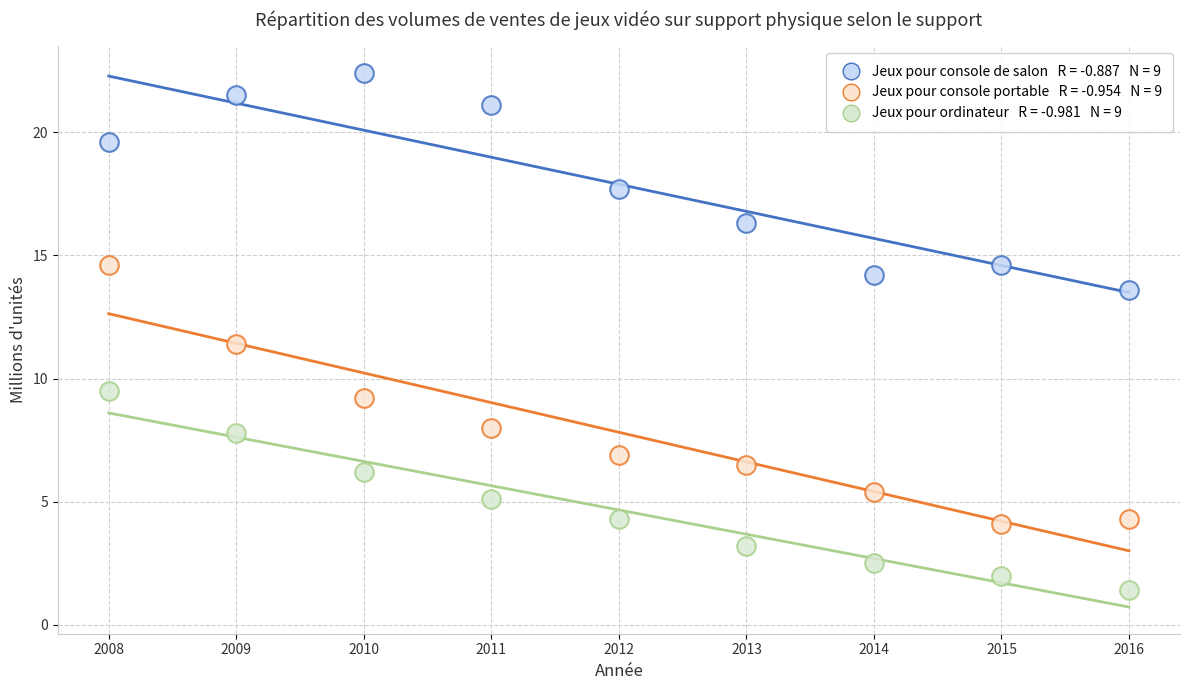

Across all data points, what is the range of X values (max minus min)?

8.0